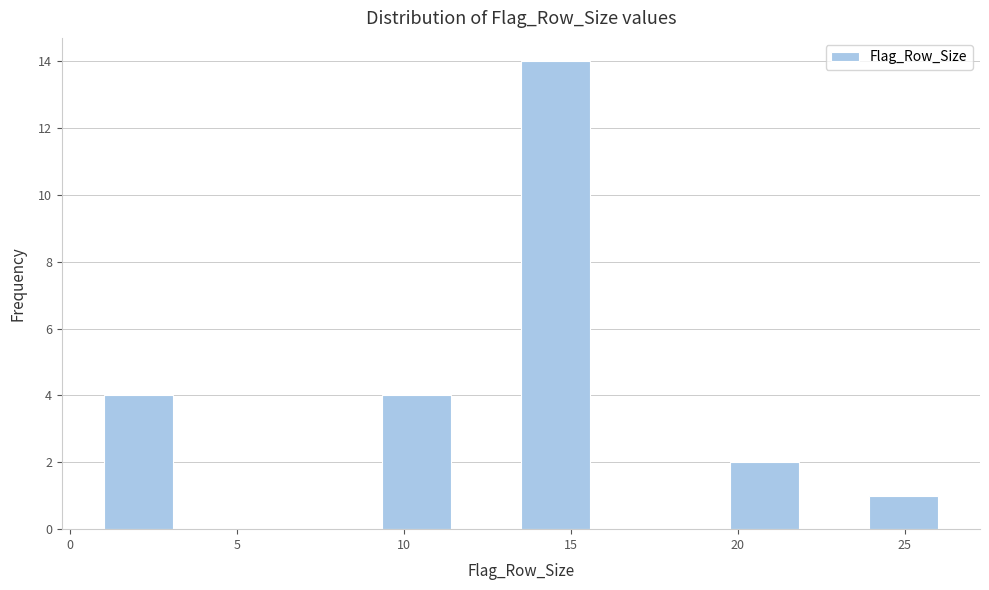

How tall is the bar that spans 9.5 to 11.5 on the x-axis? Neither the bar edges nor the heights are printed on the chart, so give them approximately, as read against the axes.

4